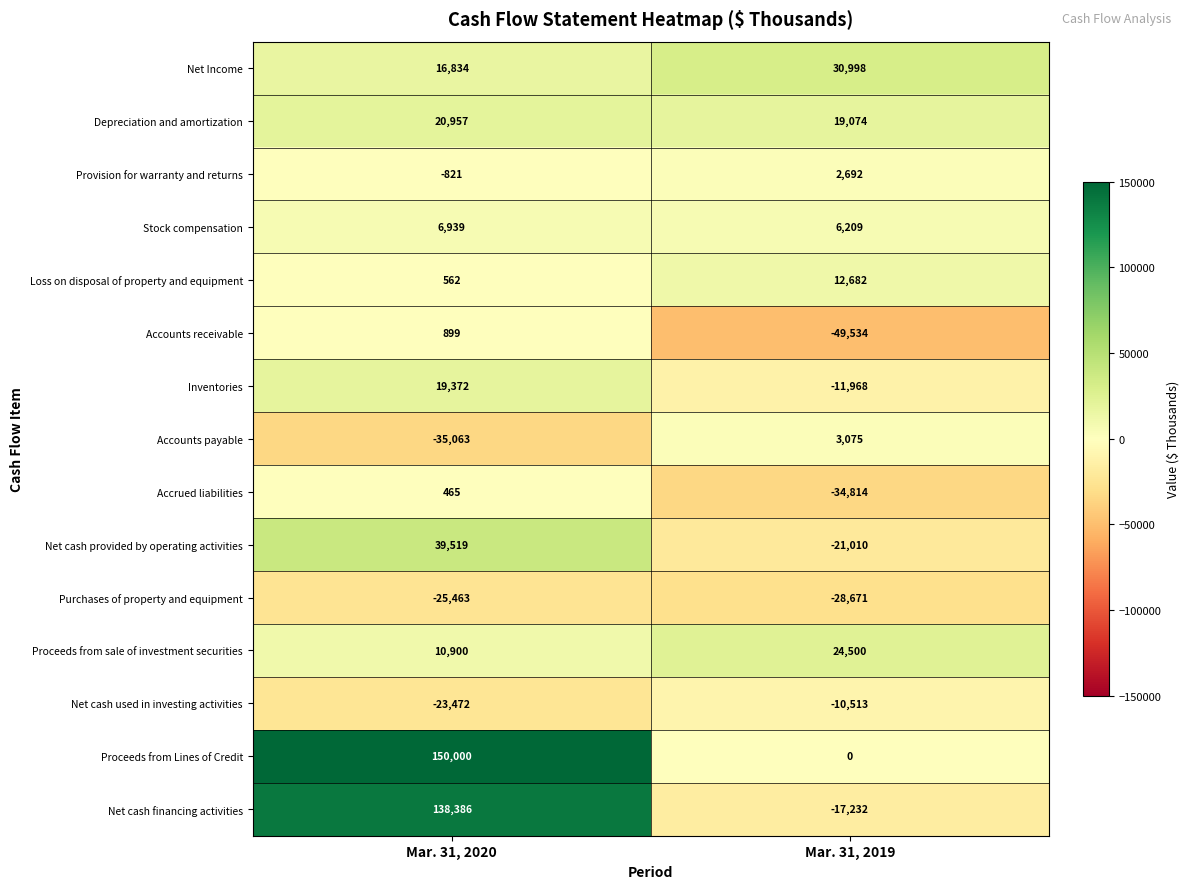

Read the Accounts receivable value at Mar. 31, 2020, to the nearest 100.

900